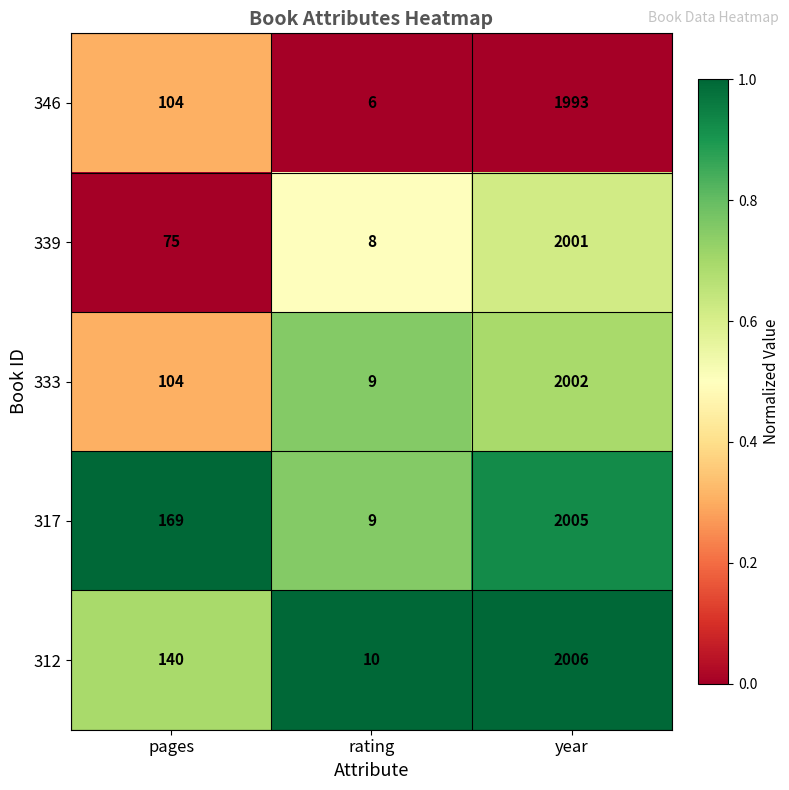

List the series in order of their peak value, highest first.

312, 317, 333, 339, 346